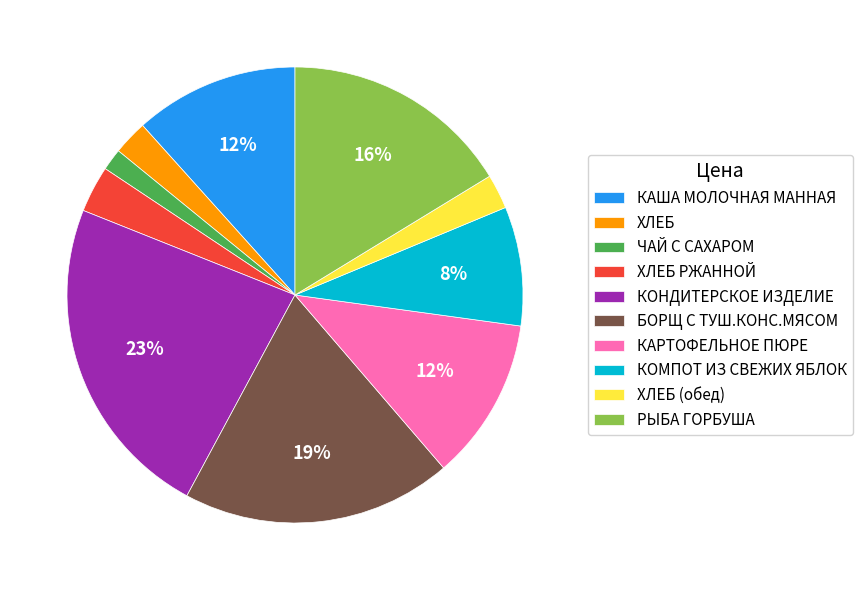

Do РЫБА ГОРБУША and КАРТОФЕЛЬНОЕ ПЮРЕ together represent more than half of the pie?

No